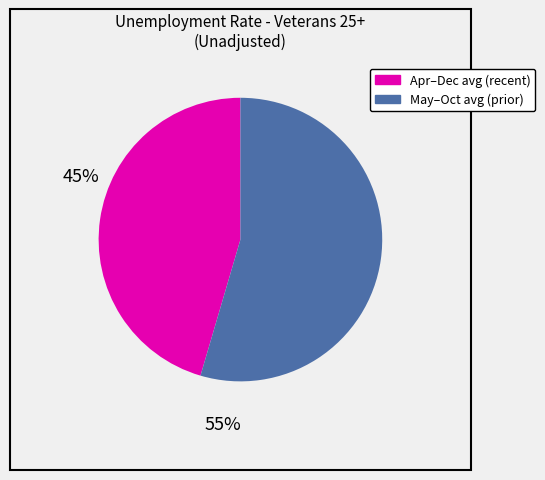

Is there any slice that represents more than half of the pie?

Yes